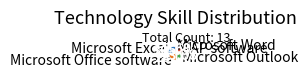

How many slices are in this pie chart?

5